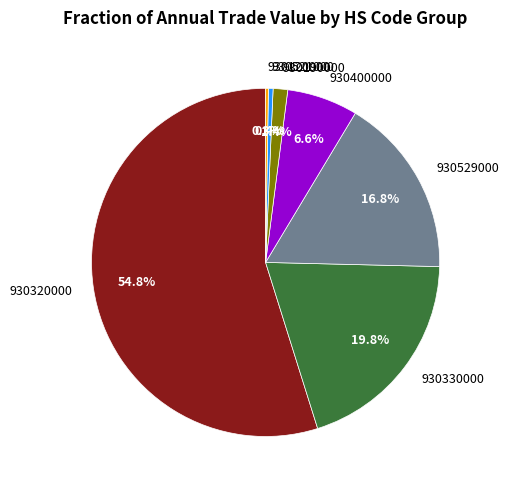

Do 930320000 and 930330000 together represent more than half of the pie?

Yes